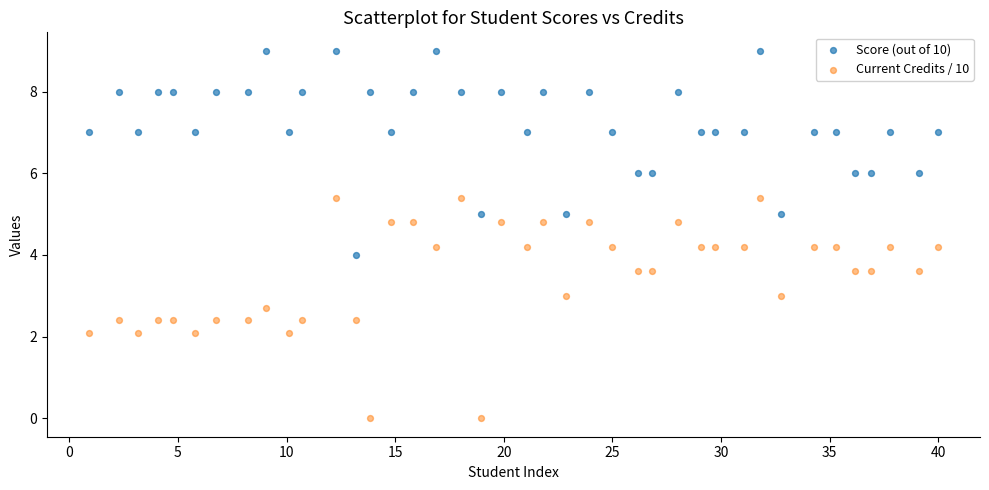

Across all data points, what is the range of Y values (max minus min)?

9.0